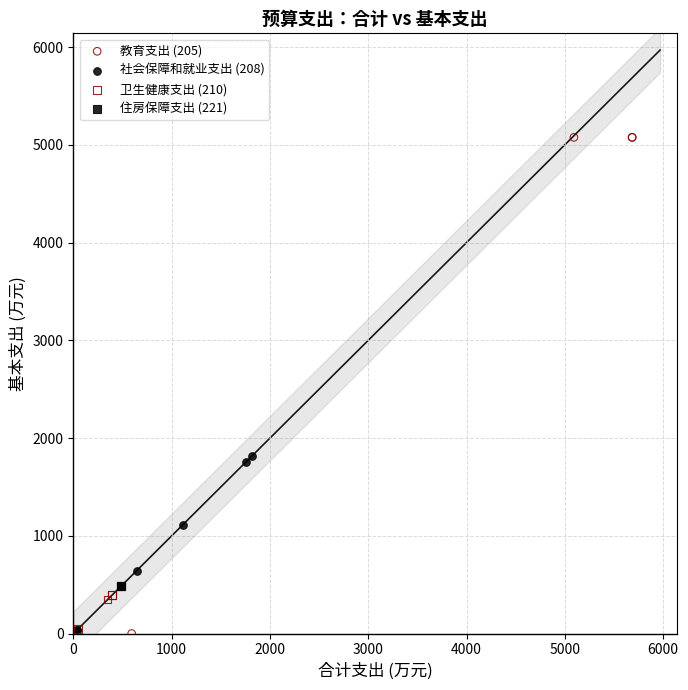

Which series reaches the maximum Y coordinate?

教育支出 (205)